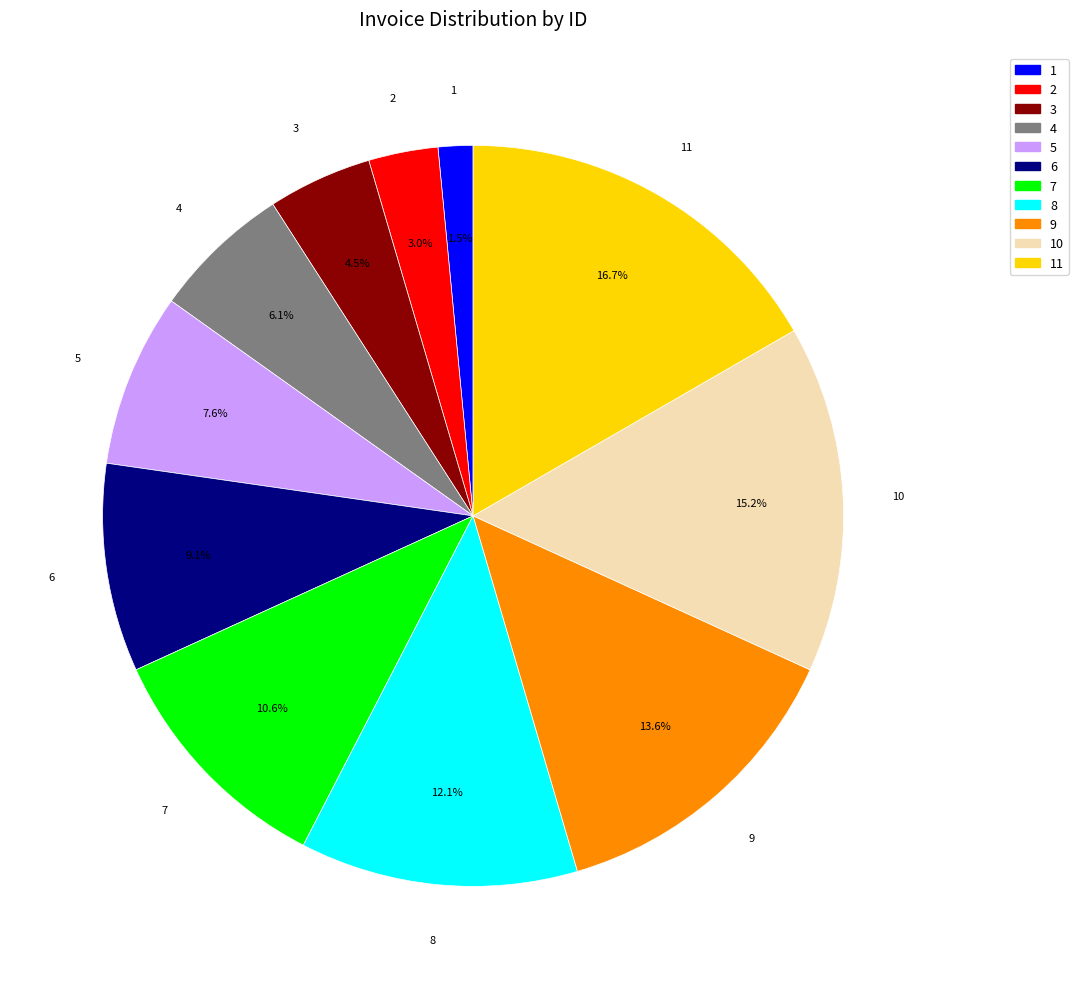

Does any single category account for the majority?

No